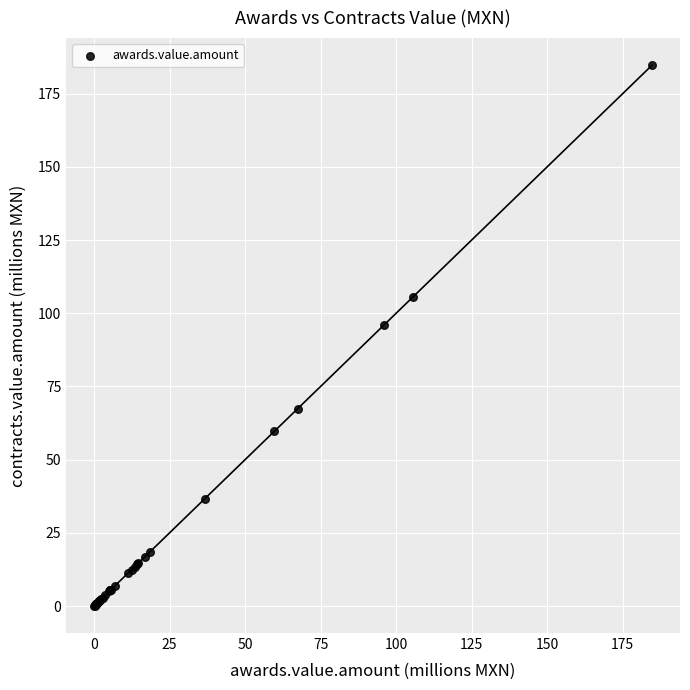

What Y value in the scatter plot is closest to 92?

96.1